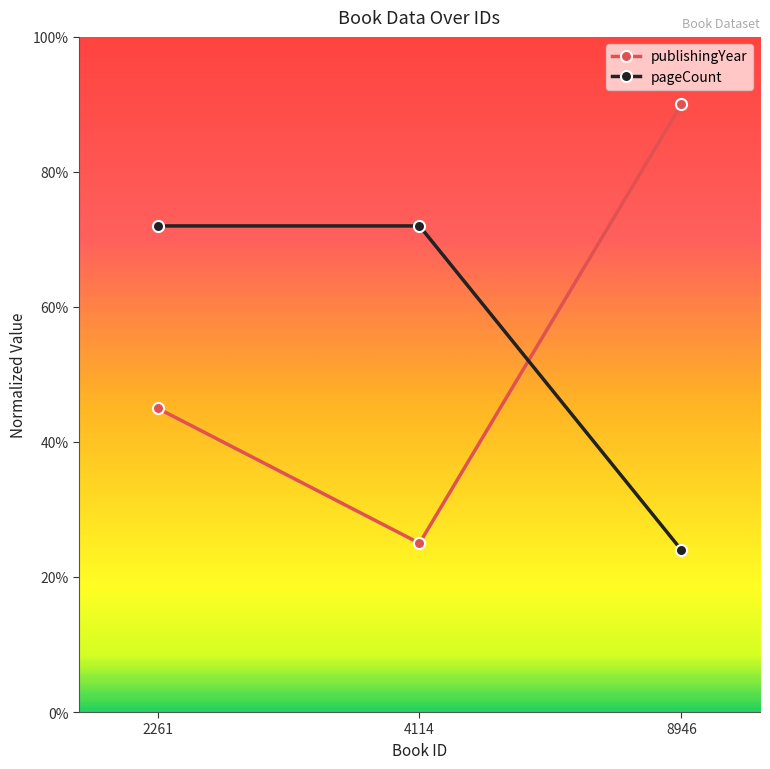

What is the difference between the highest and lowest values at 2261?

27